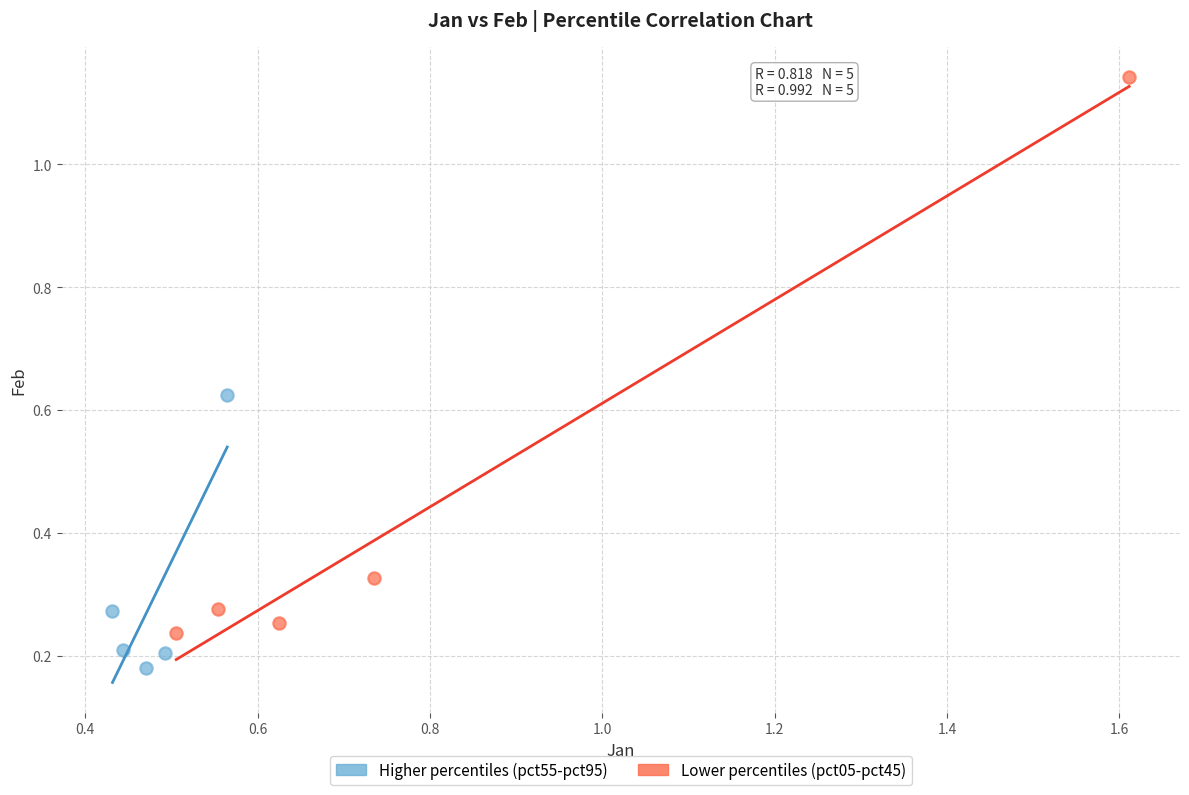

Which series contains the lowest Y value?

Higher percentiles (pct55-pct95)